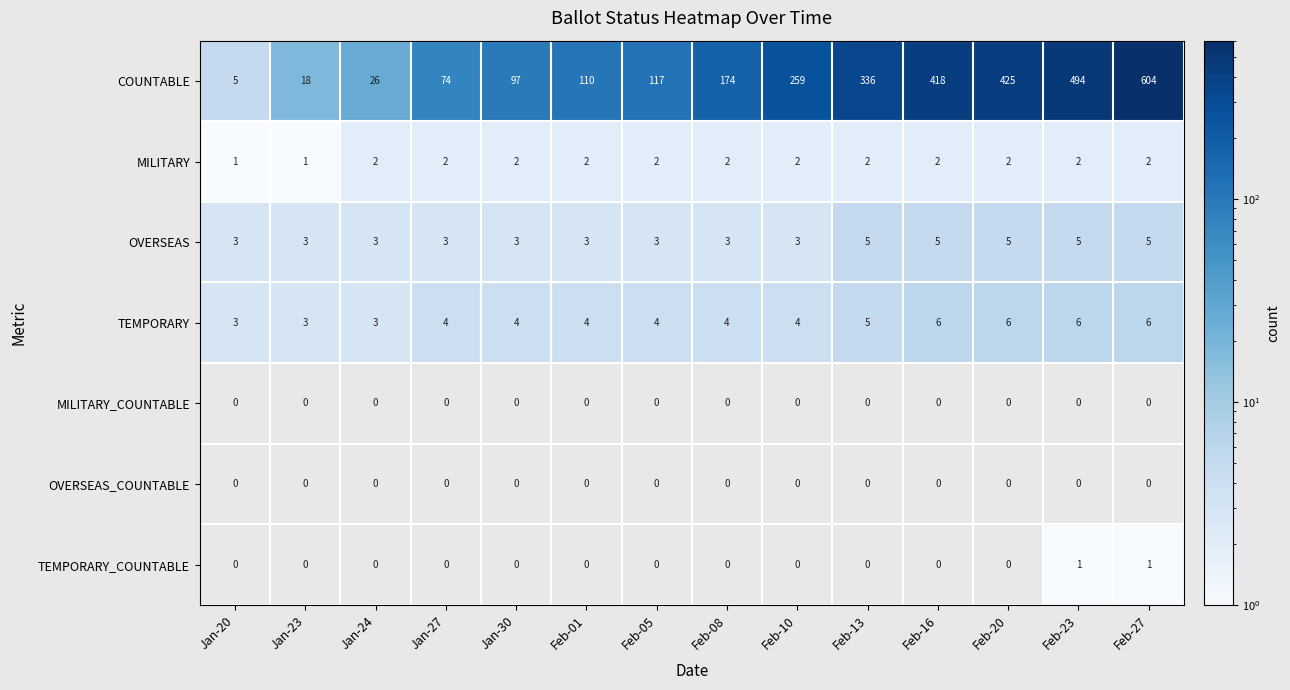

Between Feb-13 and Feb-27, which series saw the biggest shift?

COUNTABLE